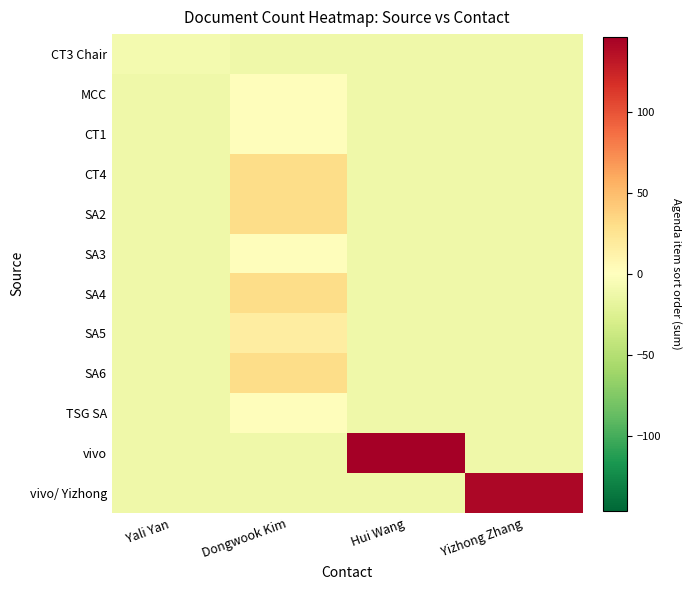

At which category does the chart reach its minimum across all series?

Dongwook Kim